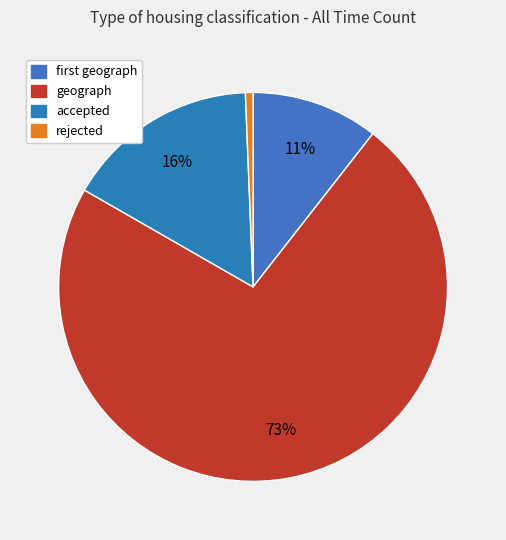

To the nearest percent, what portion does accepted represent?

16%